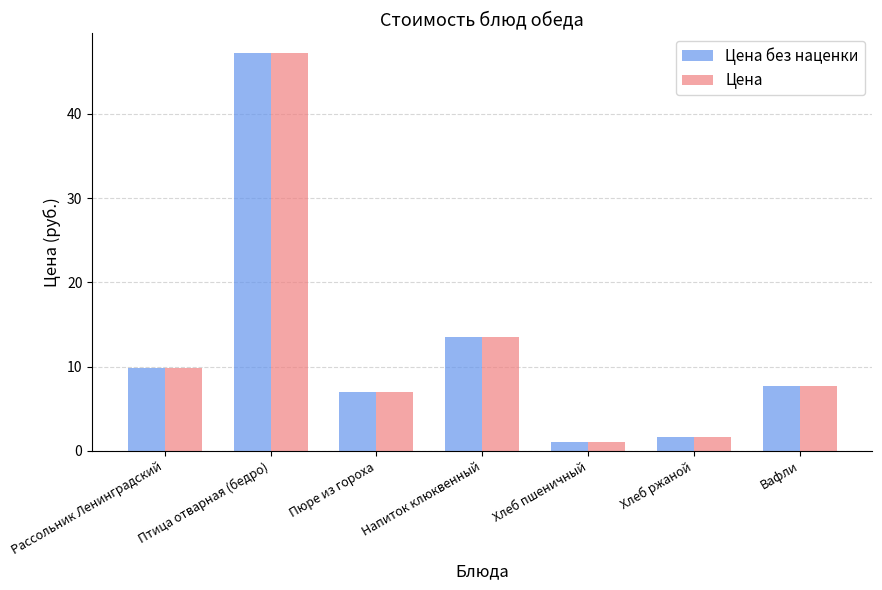

Count the number of data series in this chart.

2